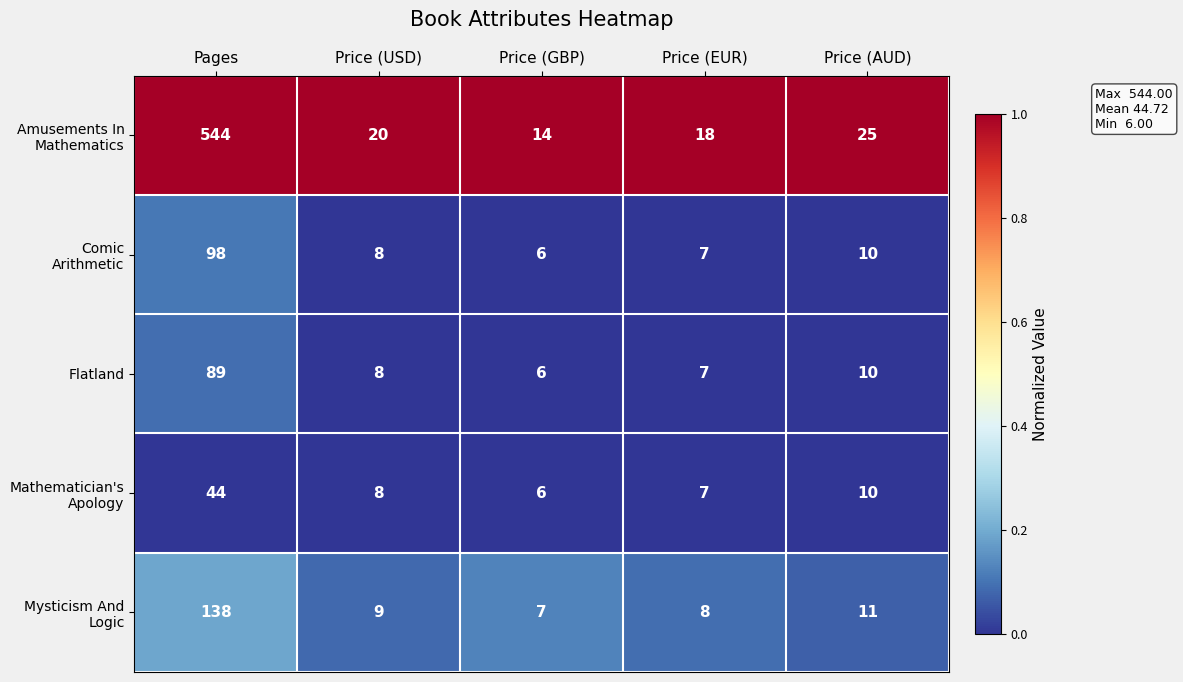

At which label does Flatland first exceed 8?

Pages